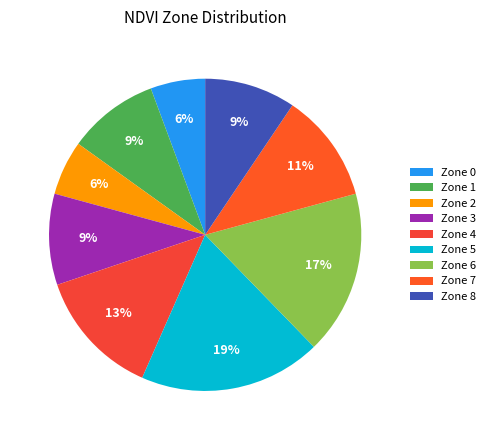

To the nearest percent, what is the average slice percentage?

11%